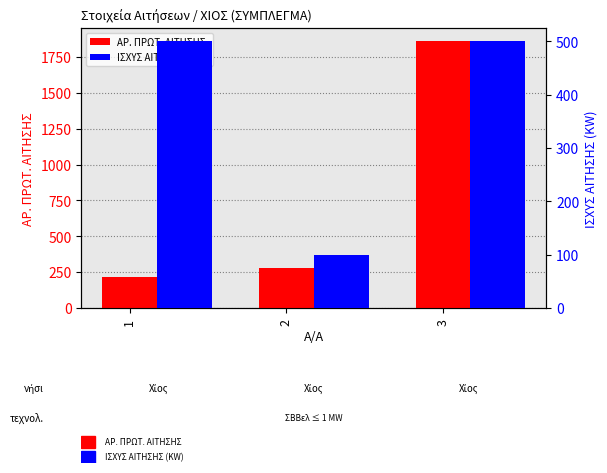

True or false: ΑΡ. ΠΡΩΤ. ΑΙΤΗΣΗΣ has a value of 76 at 2.

False